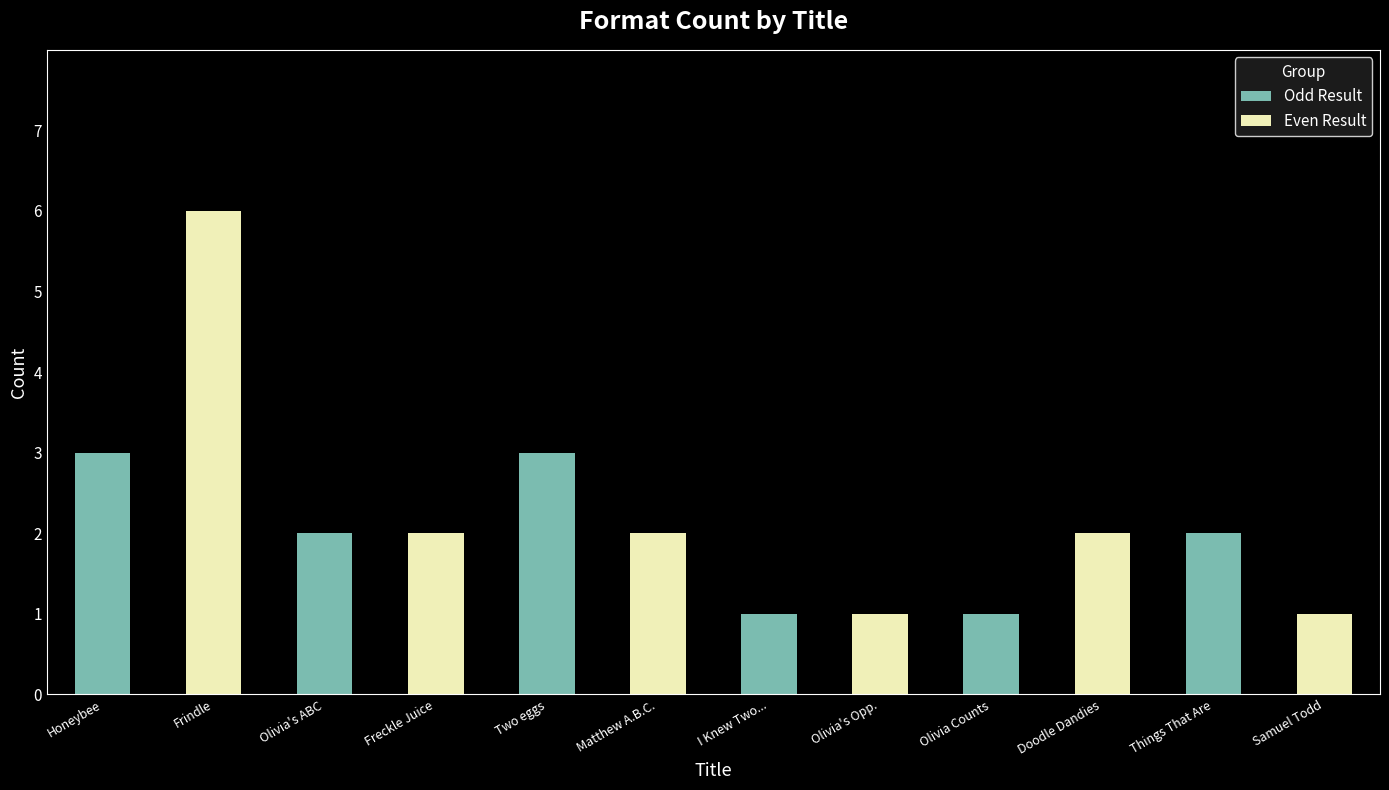

What is the difference between the maximum and minimum values in the Odd Result series?

2